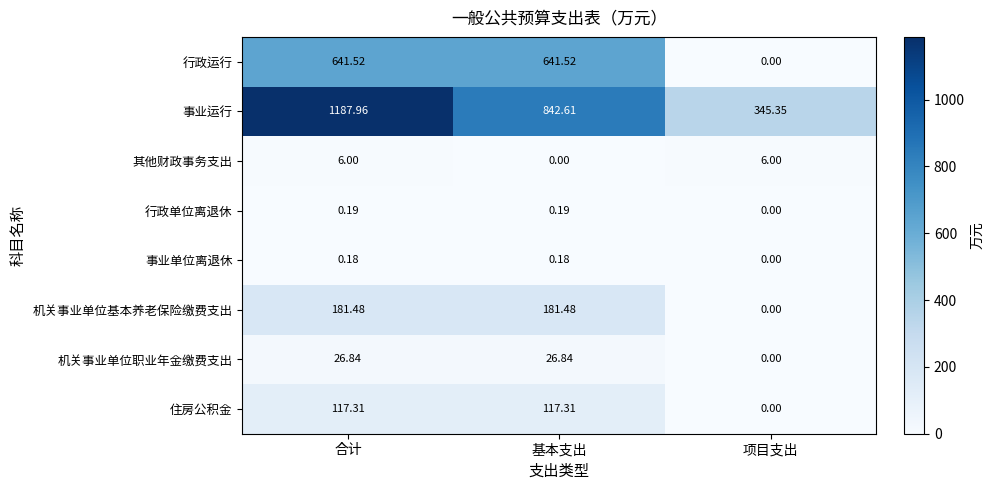

At which label does 行政运行 first exceed 641?

合计